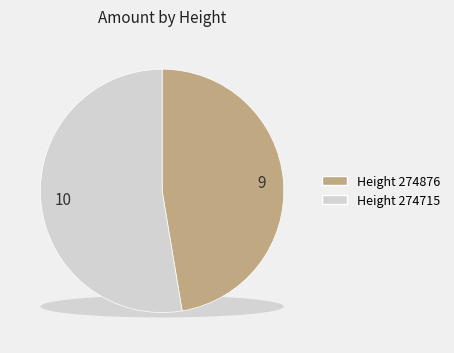

The 274876 slice represents 47% of the pie. True or false?

True